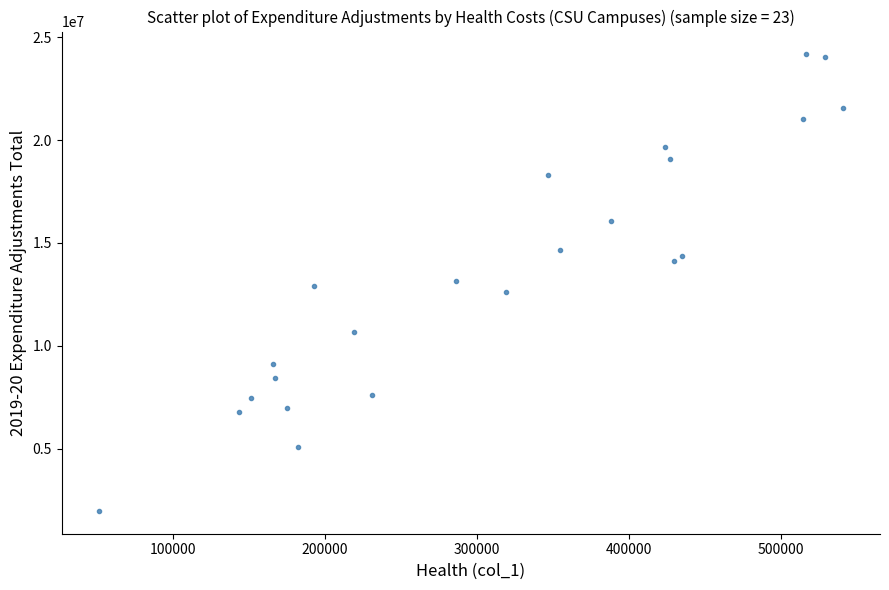

What is the range of Y values (max minus min)?

22190000